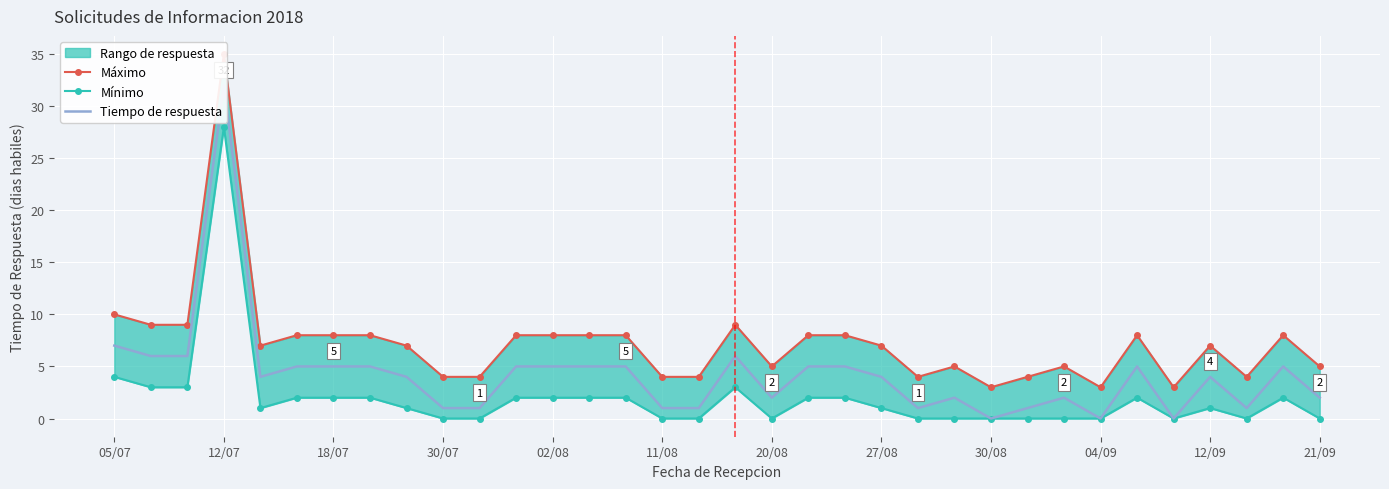

Reading left to right, what are all the values shown in this chart?

Máximo: 10	9	9	35	7	8	8	8	7	4	4	8	8	8	8	4	4	9	5	8	8	7	4	5	3	4	5	3	8	3	7	4	8	5
Mínimo: 4	3	3	28	1	2	2	2	1	0	0	2	2	2	2	0	0	3	0	2	2	1	0	0	0	0	0	0	2	0	1	0	2	0
Tiempo de respuesta: 7	6	6	32	4	5	5	5	4	1	1	5	5	5	5	1	1	6	2	5	5	4	1	2	0	1	2	0	5	0	4	1	5	2